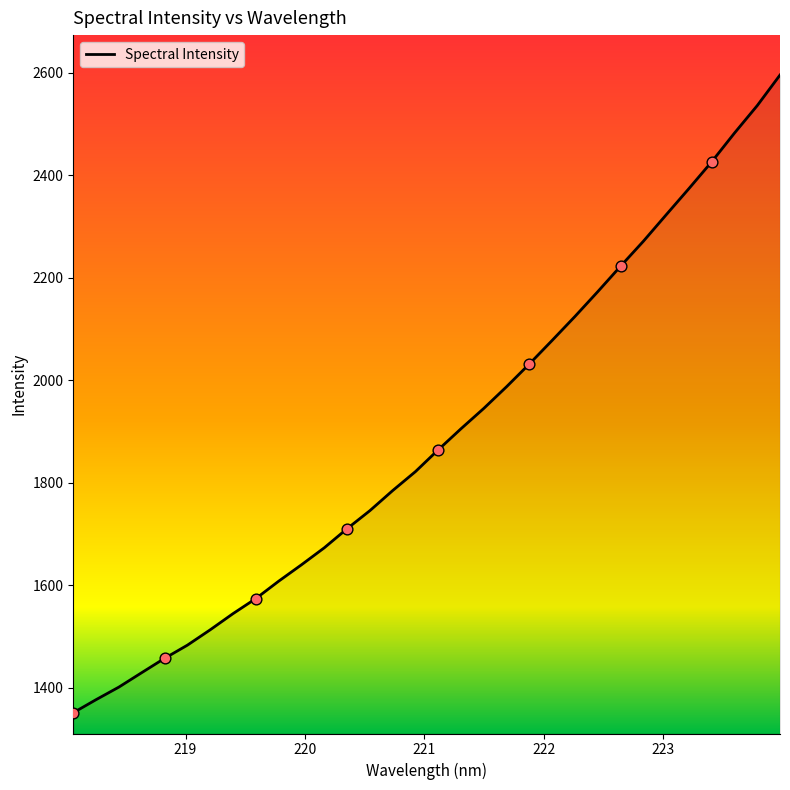

What is the difference between the maximum and minimum values?

1244.7